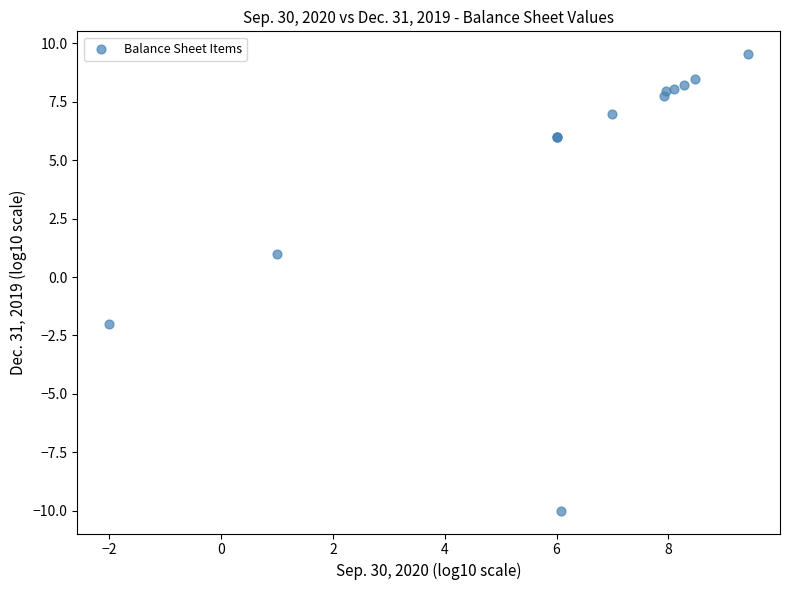

What Y value in the scatter plot is closest to 0?

1.0